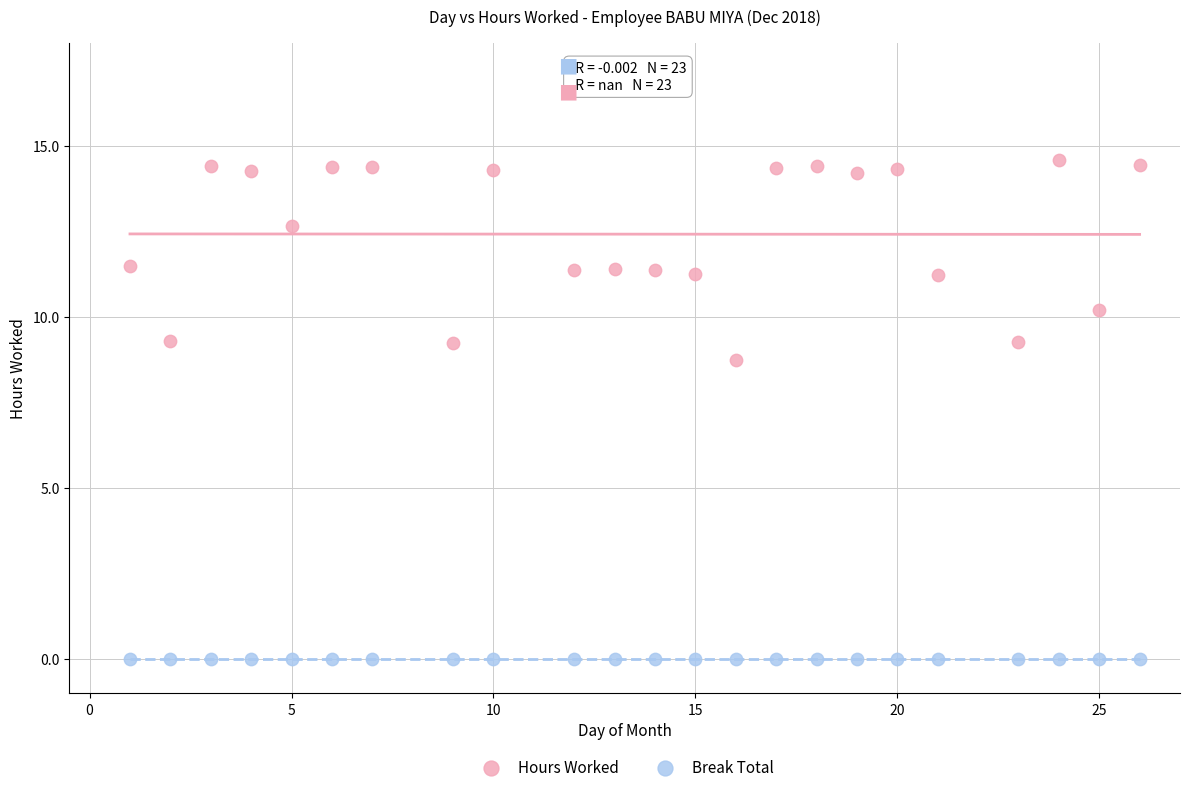

Which series reaches the maximum Y coordinate?

Hours Worked